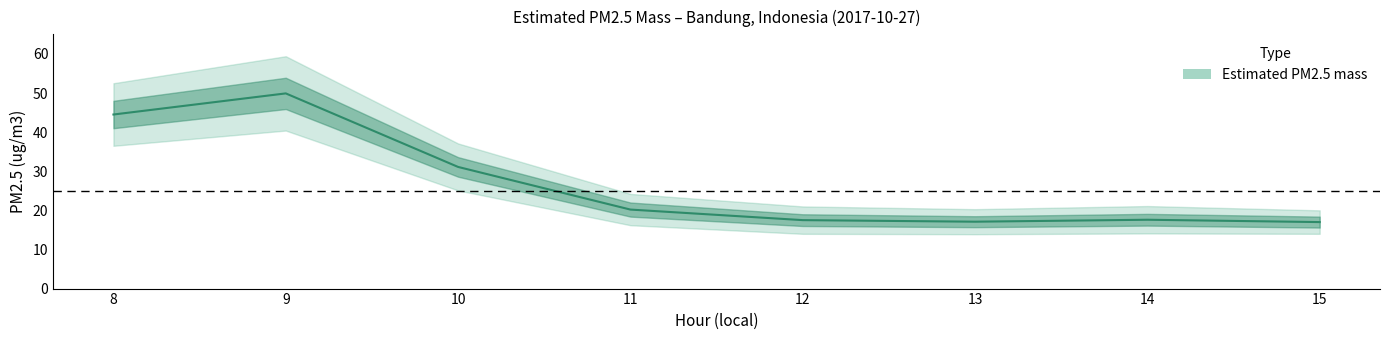

What is the value of the 1st point from the left?

44.5